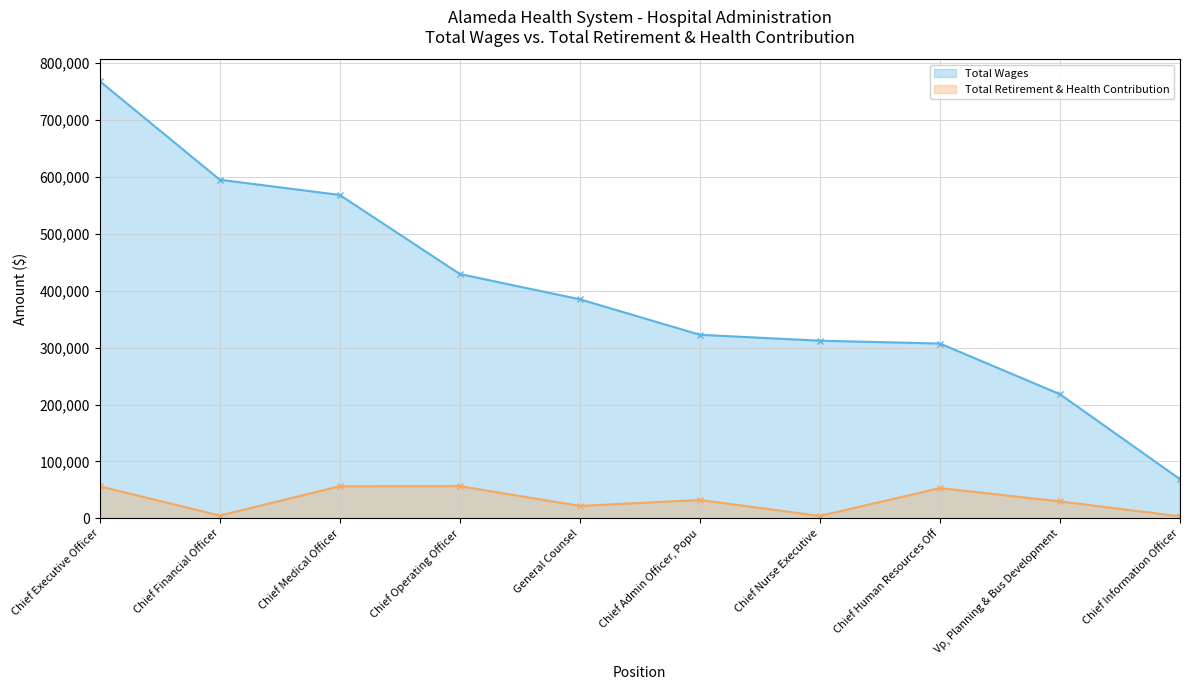

Reading left to right, list all the values displayed in this chart.

Total Wages: Chief Executive Officer=768542	Chief Financial Officer=595255	Chief Medical Officer=568428	Chief Operating Officer=429405	General Counsel=385054	Chief Admin Officer, Popu=322649	Chief Nurse Executive=312272	Chief Human Resources Off=307239	Vp, Planning & Bus Development=218141	Chief Information Officer=68714
Total Retirement & Health Contribution: Chief Executive Officer=56317	Chief Financial Officer=4818	Chief Medical Officer=56428	Chief Operating Officer=56559	General Counsel=21802	Chief Admin Officer, Popu=32207	Chief Nurse Executive=4164	Chief Human Resources Off=53150	Vp, Planning & Bus Development=29718	Chief Information Officer=3424